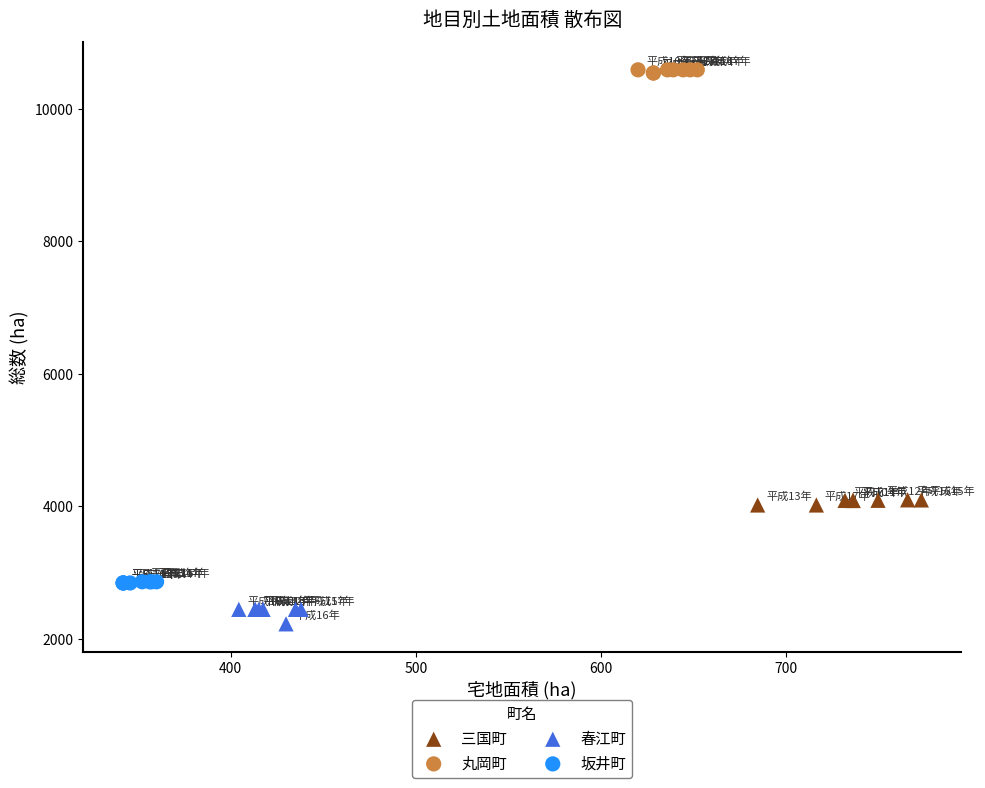

What are all the series names shown in the legend?

三国町, 丸岡町, 春江町, 坂井町